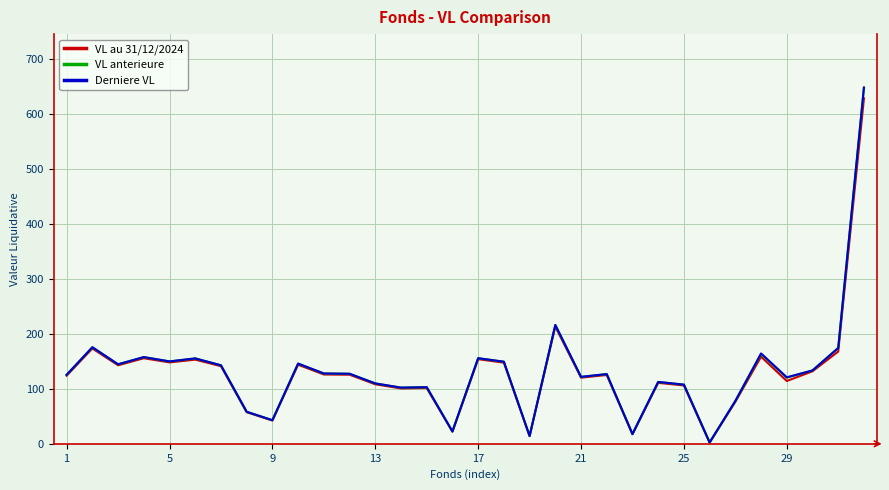

What is the lowest value of the VL anterieure series?

2.4